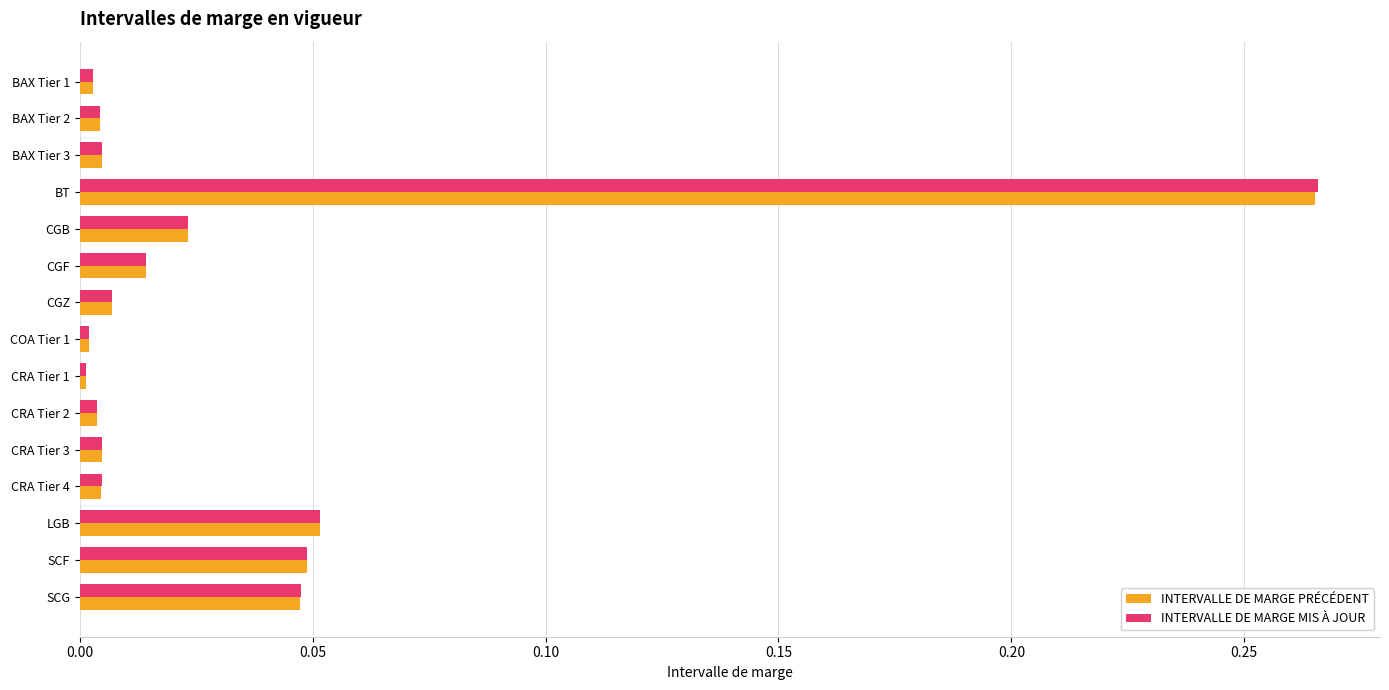

What are all the series names shown in the legend?

INTERVALLE DE MARGE PRÉCÉDENT, INTERVALLE DE MARGE MIS À JOUR